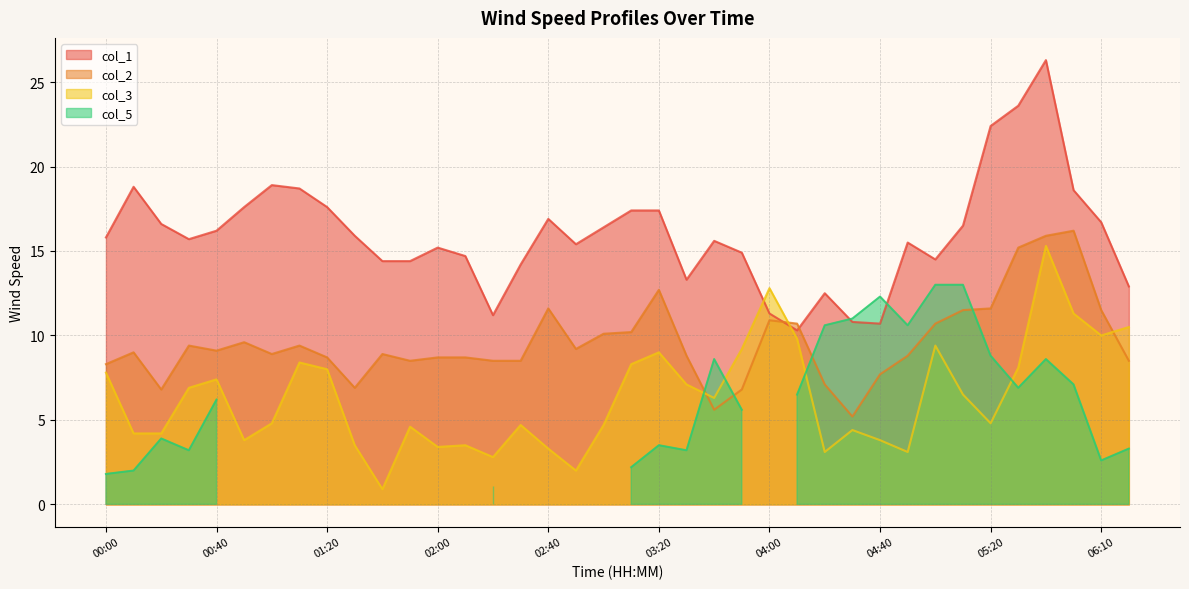

What is the sum of all col_2 values?

364.4